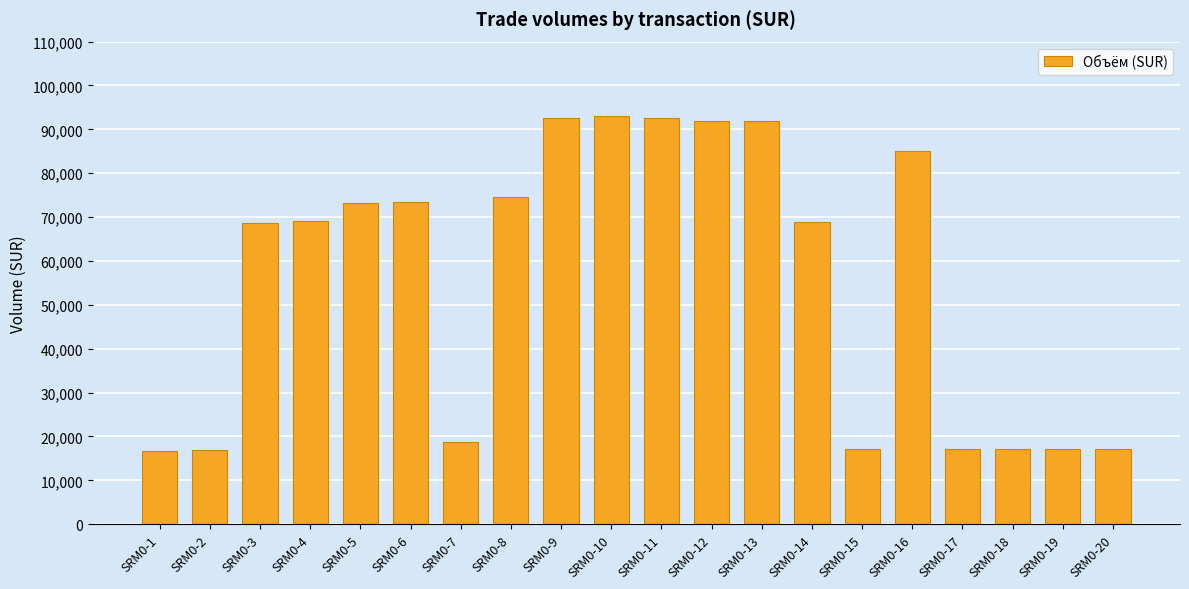

Where is the data nearest to the value 54872?

SRM0-3